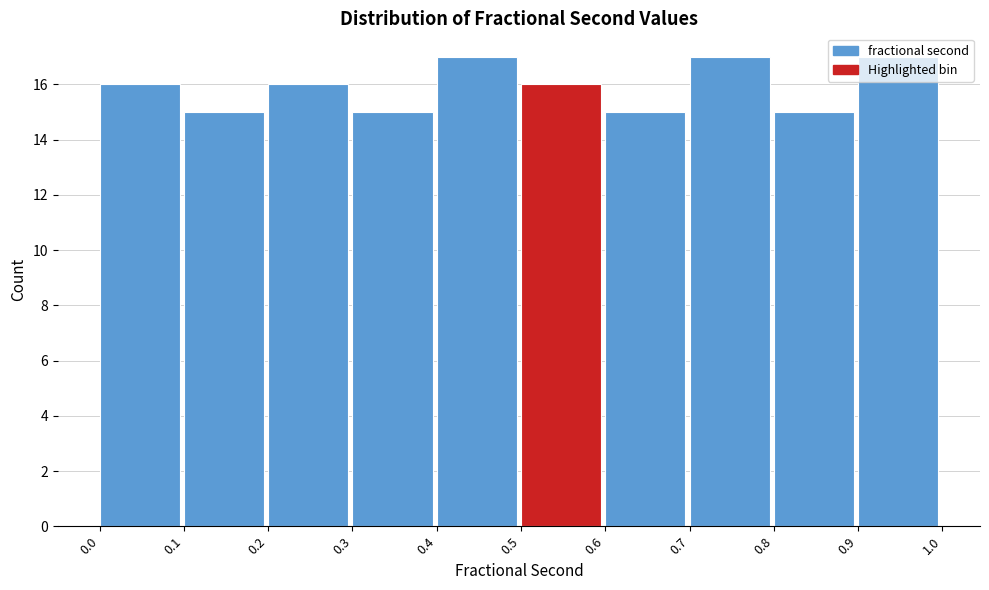

Reading left to right, list every bar in this chart as the range it spans on the x-axis followed by its height. The values are not printed on the chart, so give them approximately, as read against the axis.

0.0 to 0.1: 16
0.1 to 0.2: 15
0.2 to 0.3: 16
0.3 to 0.4: 15
0.4 to 0.5: 17
0.5 to 0.6: 16
0.6 to 0.7: 15
0.7 to 0.8: 17
0.8 to 0.9: 15
0.9 to 1.0: 17